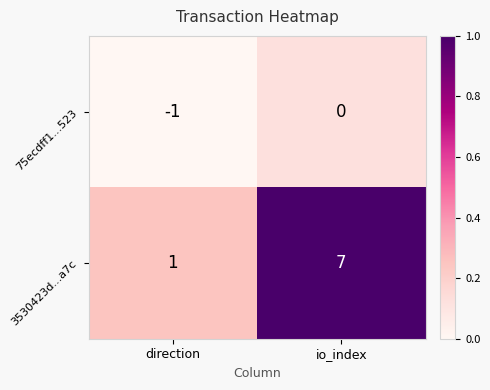

What is the average value of the 3530423d...a7c series?

4